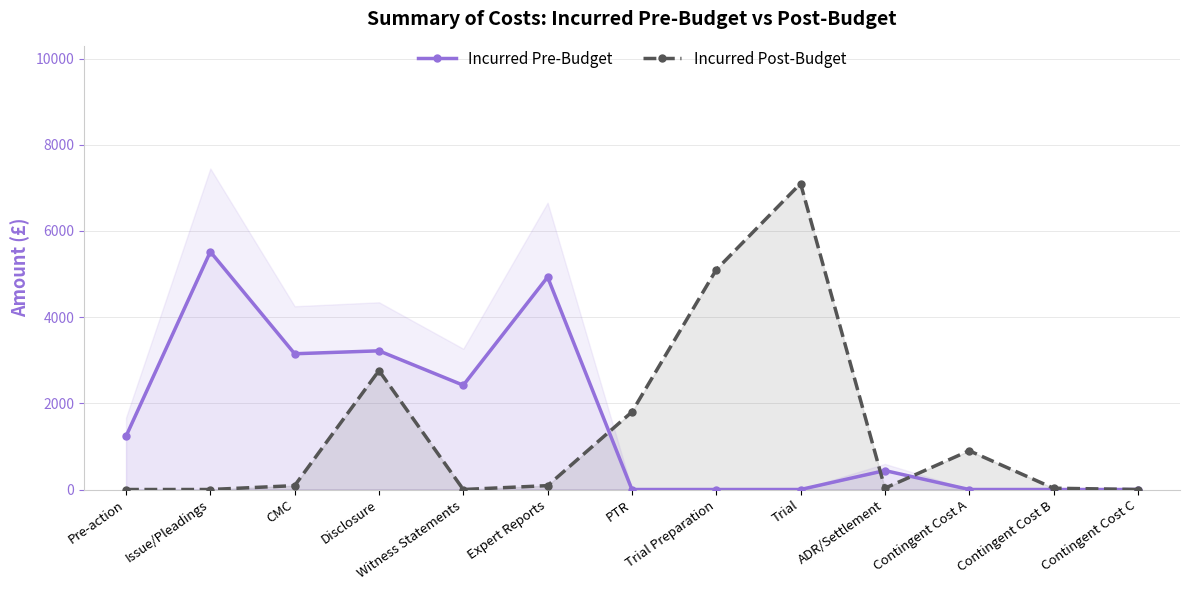

Which label corresponds to the smallest value in the chart?

PTR